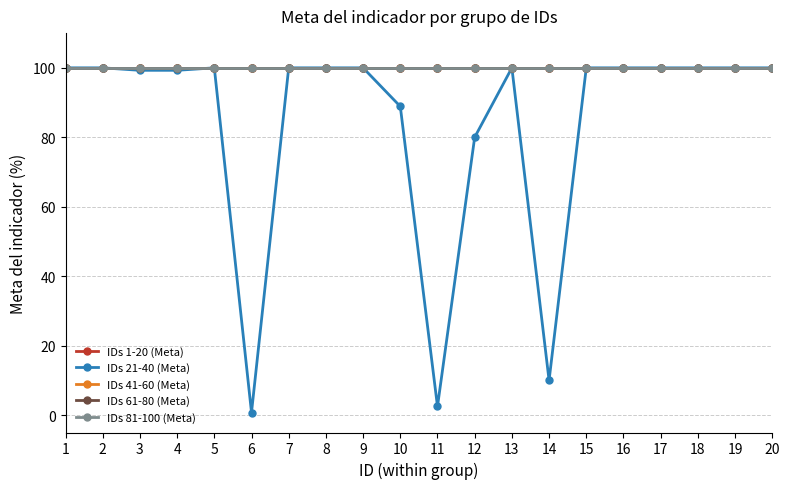

Which series has the largest total across all categories?

IDs 1-20 (Meta)